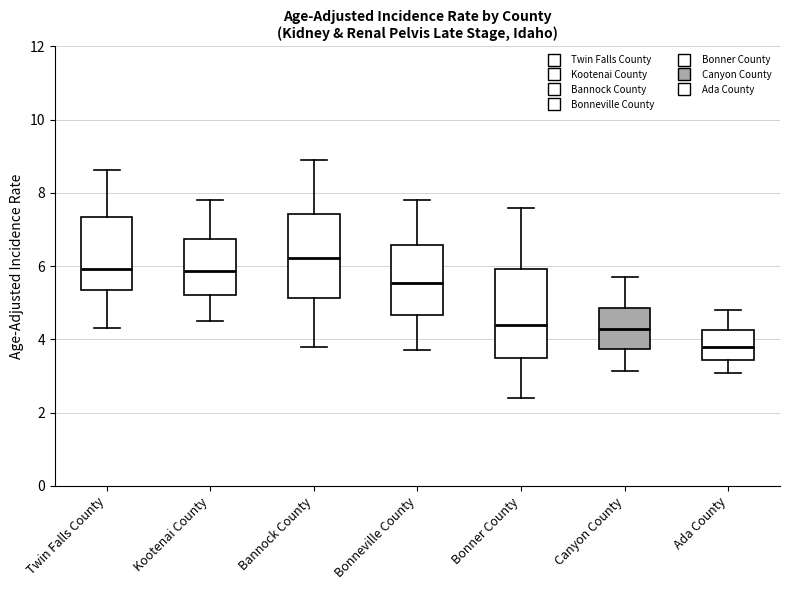

Which box's median line is the highest?

Bannock County